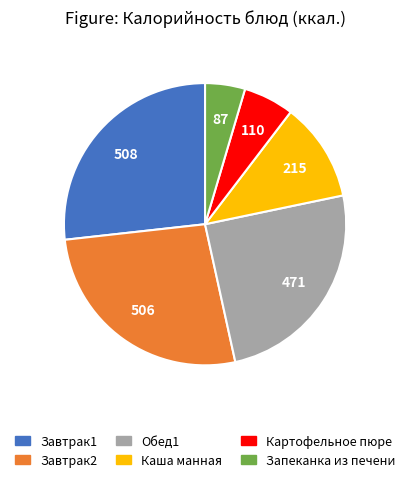

Is there a majority slice in this chart?

No